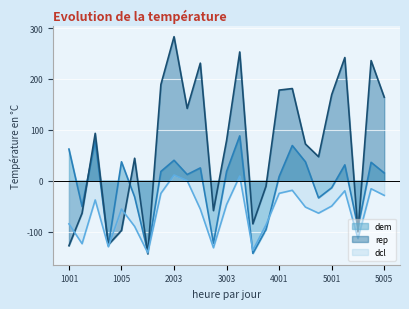

List the series in order of their peak value, highest first.

rep, dem, dcl